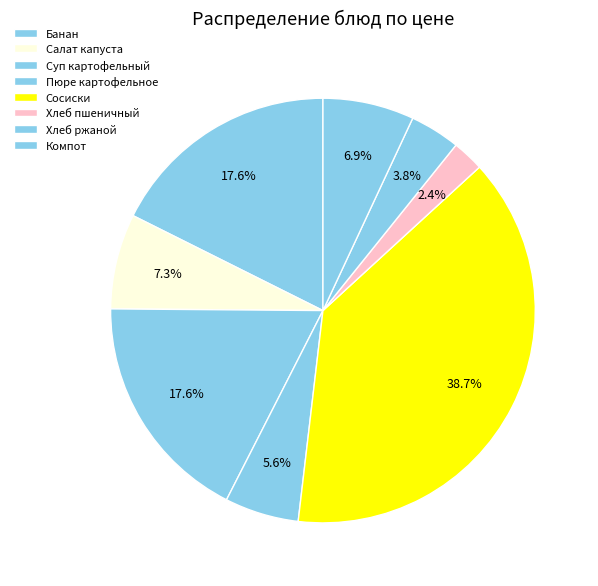

Count the number of slices in the pie.

8